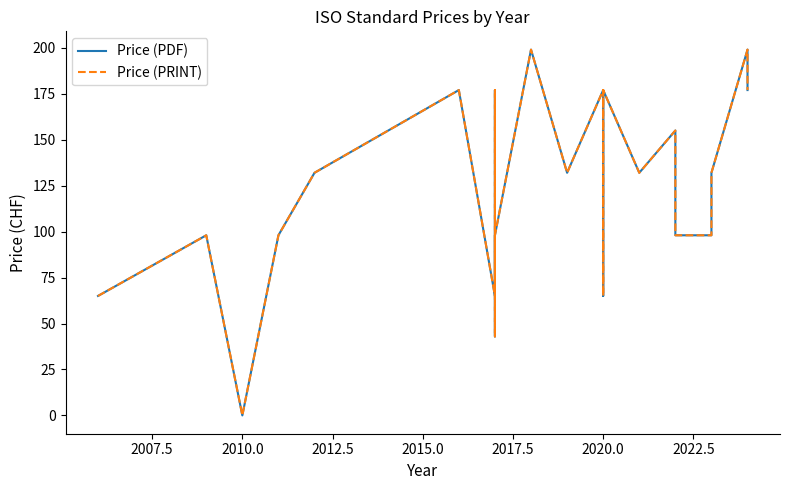

The value of Price (PRINT) at 2017.5 is 233. True or false?

False